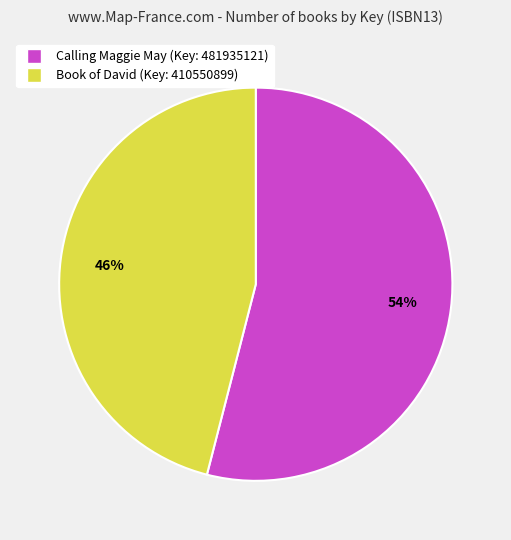

To the nearest percent, what is the average slice percentage?

50%